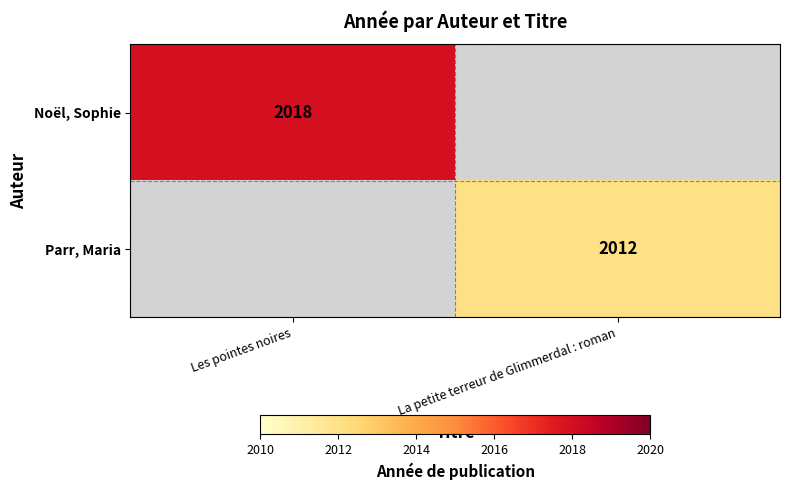

Is the value of Noël, Sophie at Les pointes noires greater than the value of Parr, Maria at La petite terreur de Glimmerdal : roman?

Yes